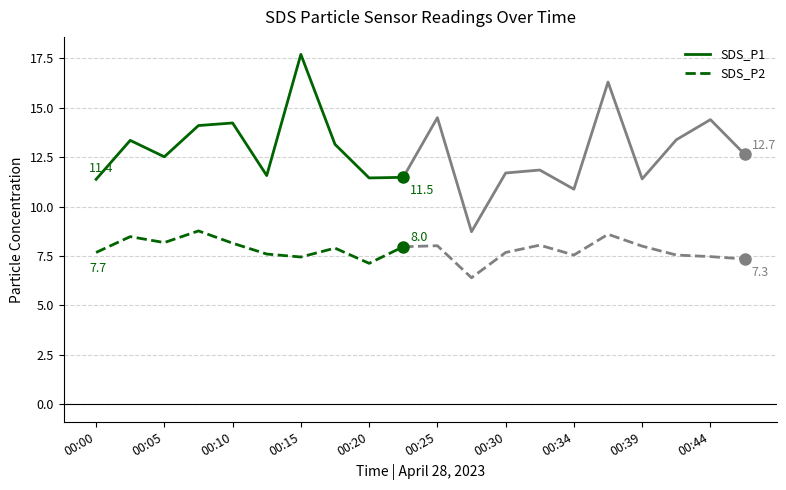

Rank the series by their average value, from lowest to highest.

SDS_P2, SDS_P1